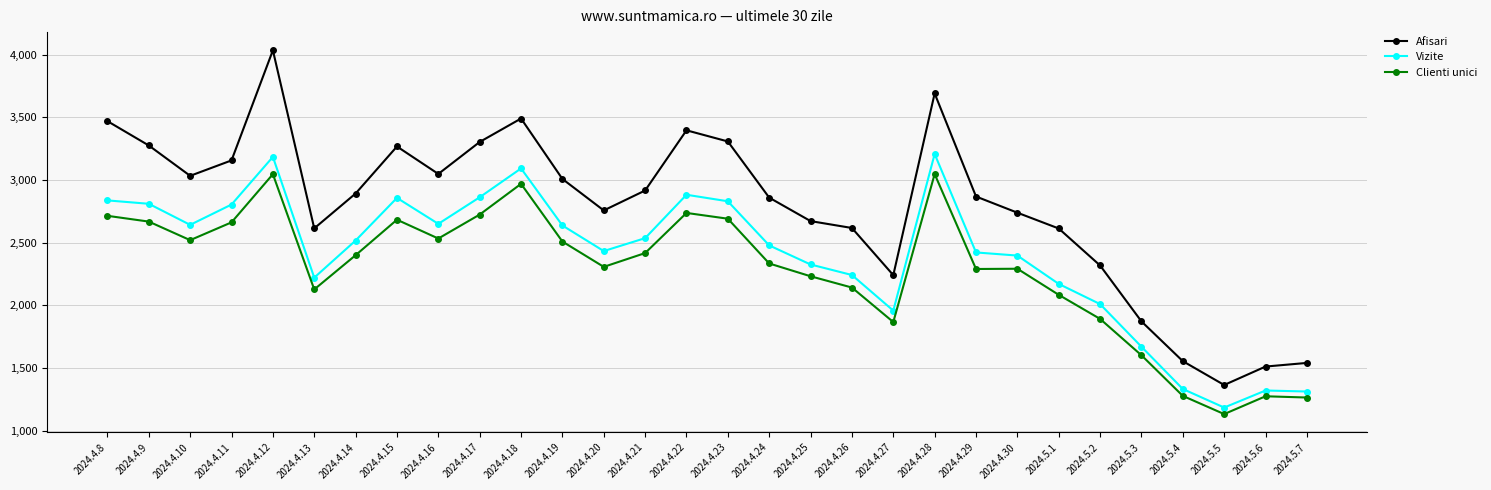

What position from the right is 2024.4.14?

24